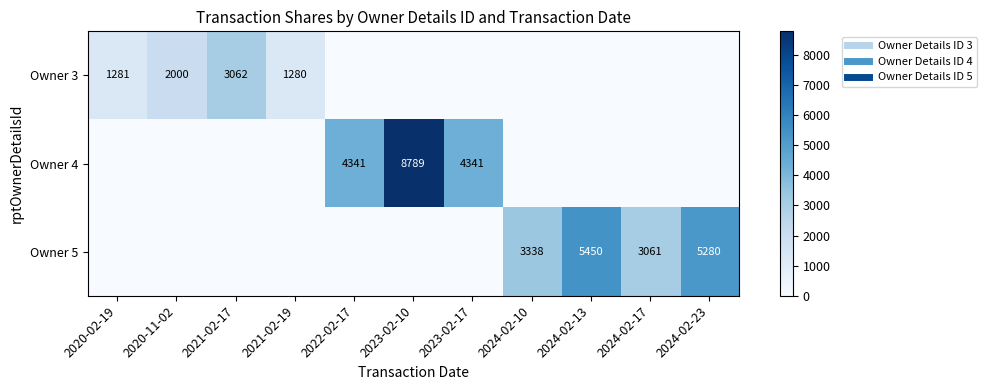

List the series in order of their peak value, lowest first.

Owner 3, Owner 5, Owner 4